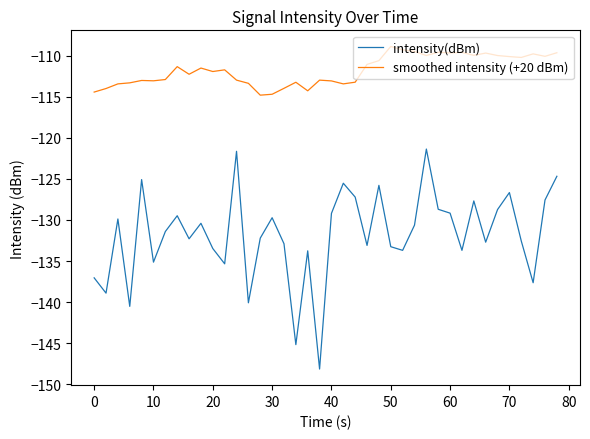

Rank the series by their average value, from lowest to highest.

intensity(dBm), smoothed intensity (+20 dBm)